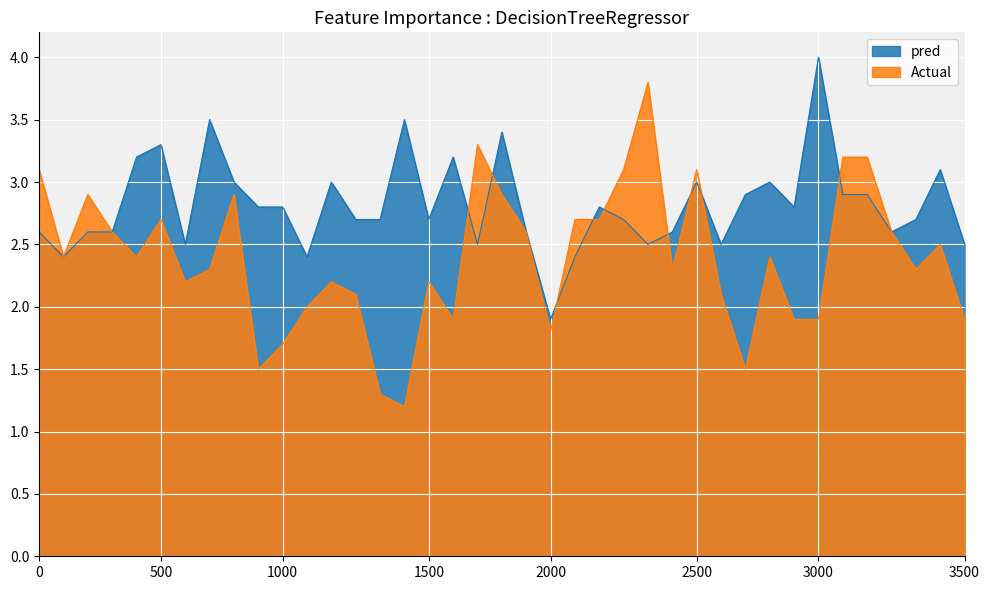

The value of pred at 2008/12/02 02:00 is 3.0. True or false?

True